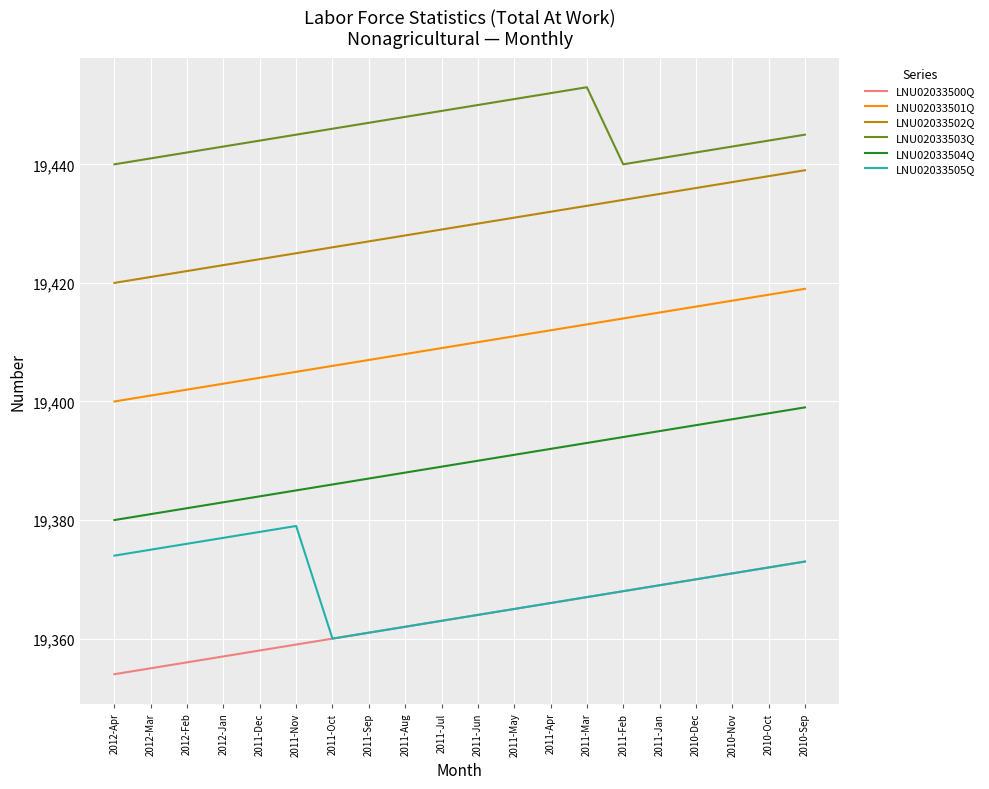

How many distinct data groups are displayed?

6